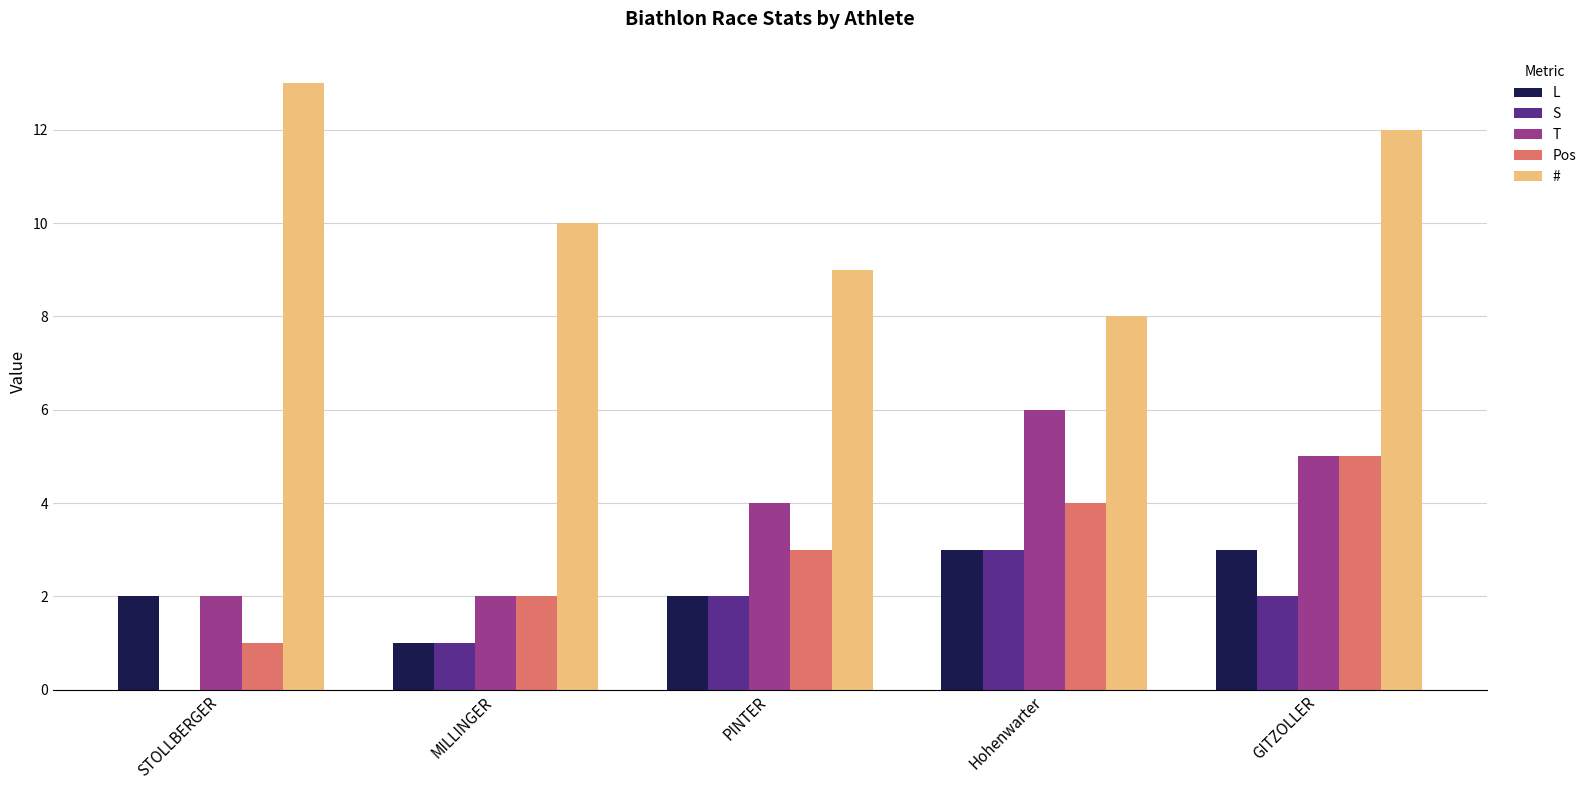

What is the sum of all # values?

52